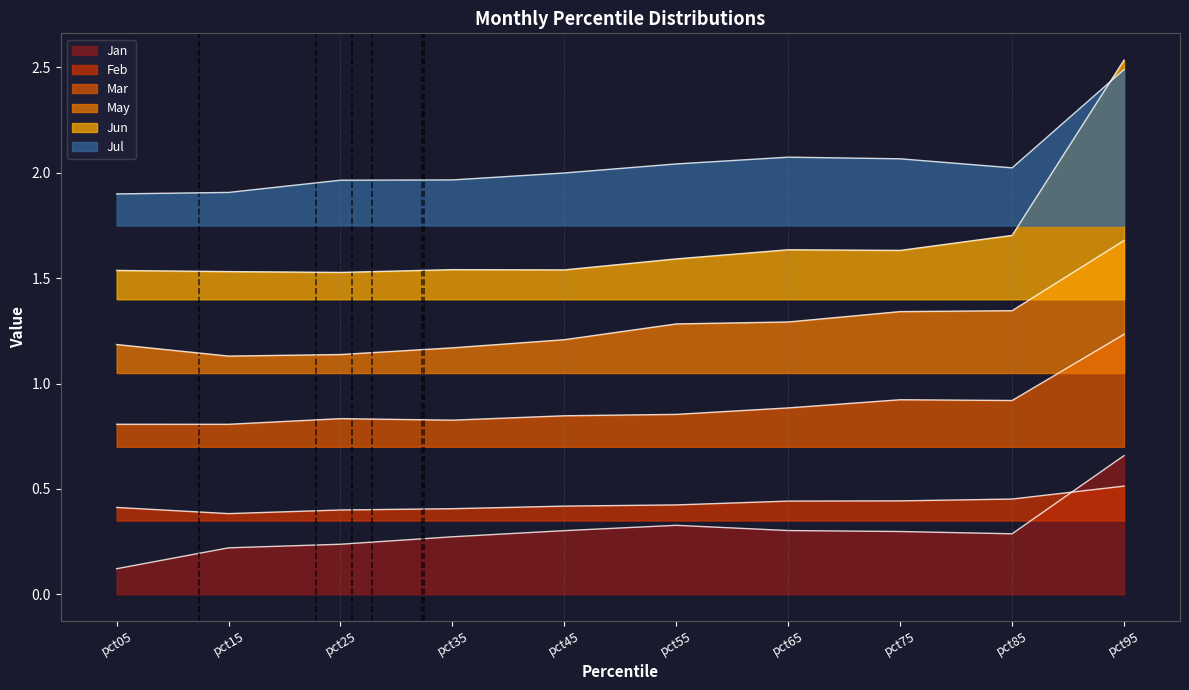

At how many categories does at least one series exceed 0?

10